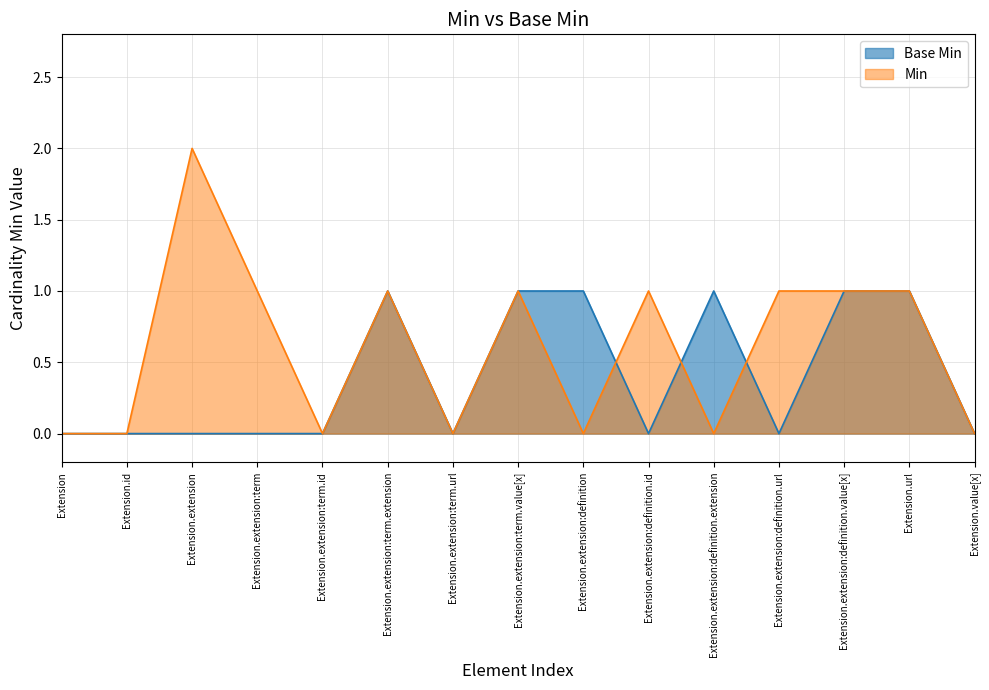

At Extension.extension:term.value[x], list the series in order from smallest to largest.

Base Min, Min